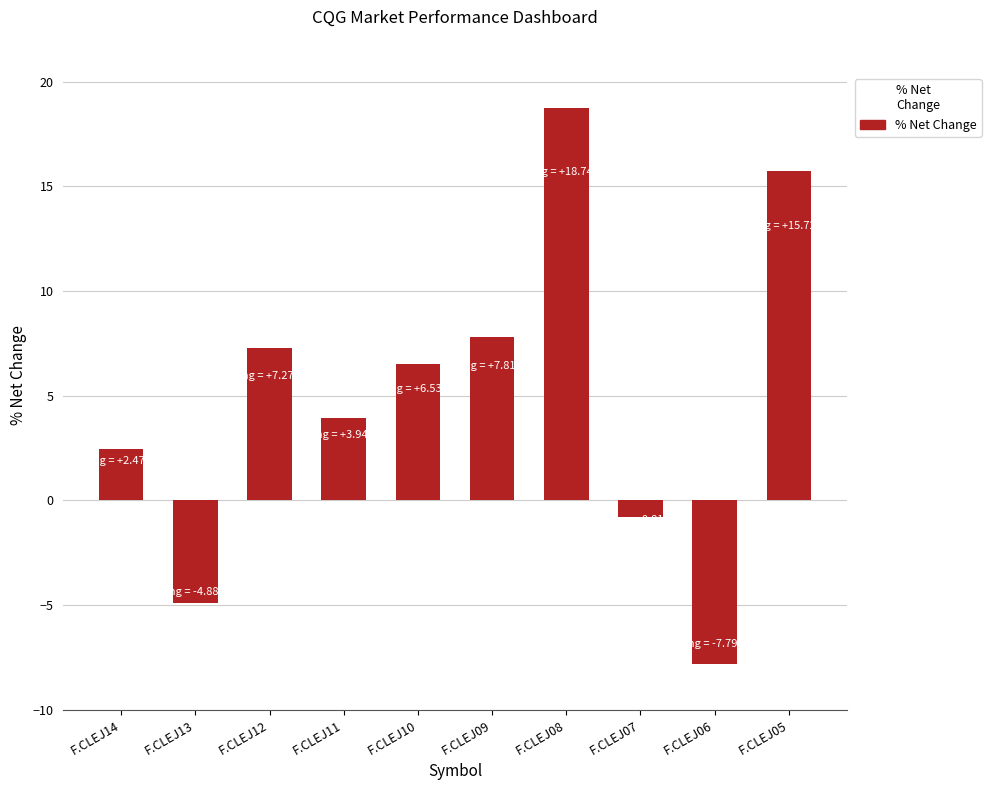

What value does the data have at F.CLEJ13?

-4.9